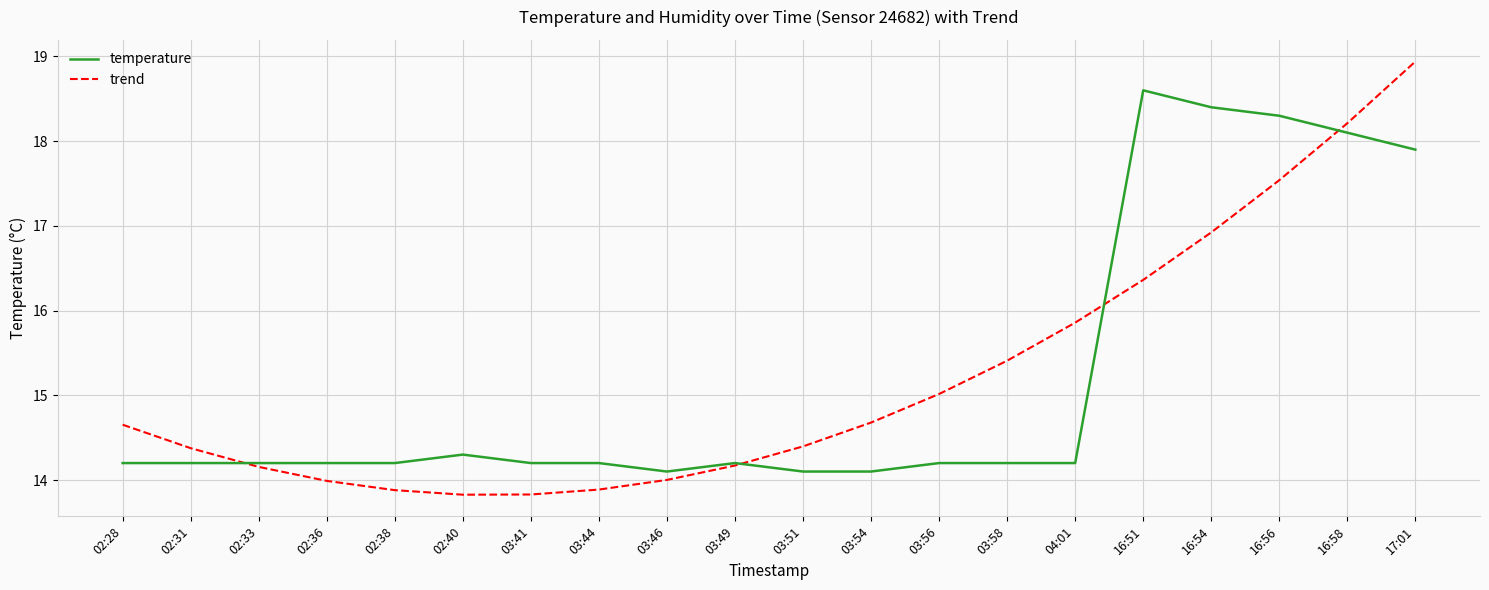

Reading left to right, transcribe all the data shown in this chart.

temperature: 02:28=14.2	02:31=14.2	02:33=14.2	02:36=14.2	02:38=14.2	02:40=14.3	03:41=14.2	03:44=14.2	03:46=14.1	03:49=14.2	03:51=14.1	03:54=14.1	03:56=14.2	03:58=14.2	04:01=14.2	16:51=18.6	16:54=18.4	16:56=18.3	16:58=18.1	17:01=17.9
trend: 02:28=14.7	02:31=14.4	02:33=14.2	02:36=14.0	02:38=13.9	02:40=13.8	03:41=13.8	03:44=13.9	03:46=14.0	03:49=14.2	03:51=14.4	03:54=14.7	03:56=15.0	03:58=15.4	04:01=15.9	16:51=16.4	16:54=16.9	16:56=17.5	16:58=18.2	17:01=18.9